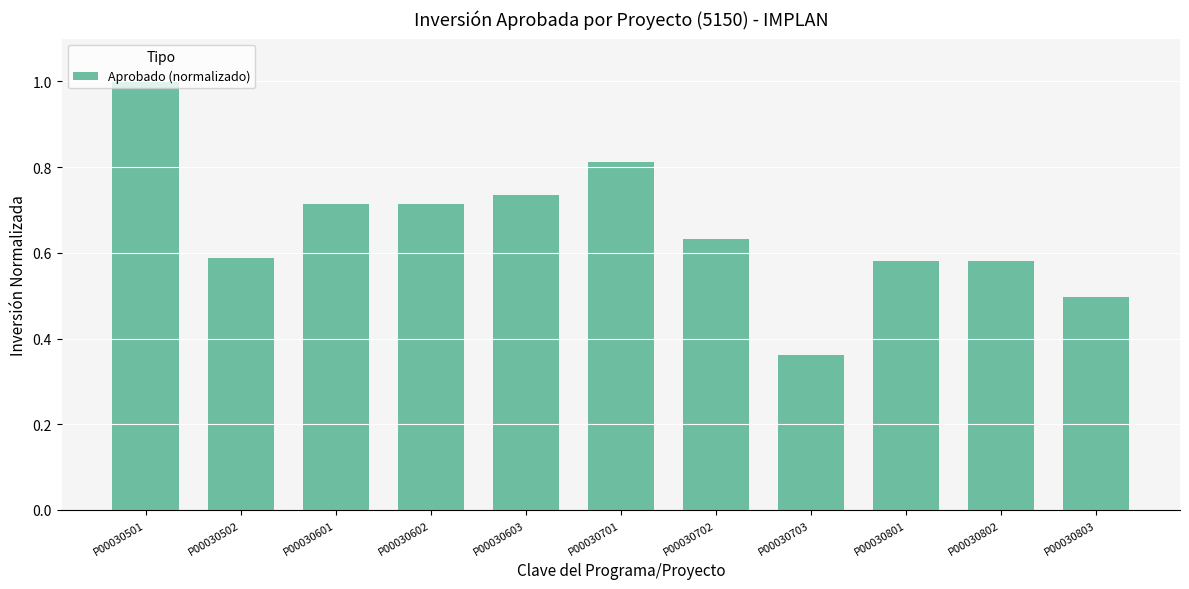

Where is the data nearest to the value 0?

P00030703